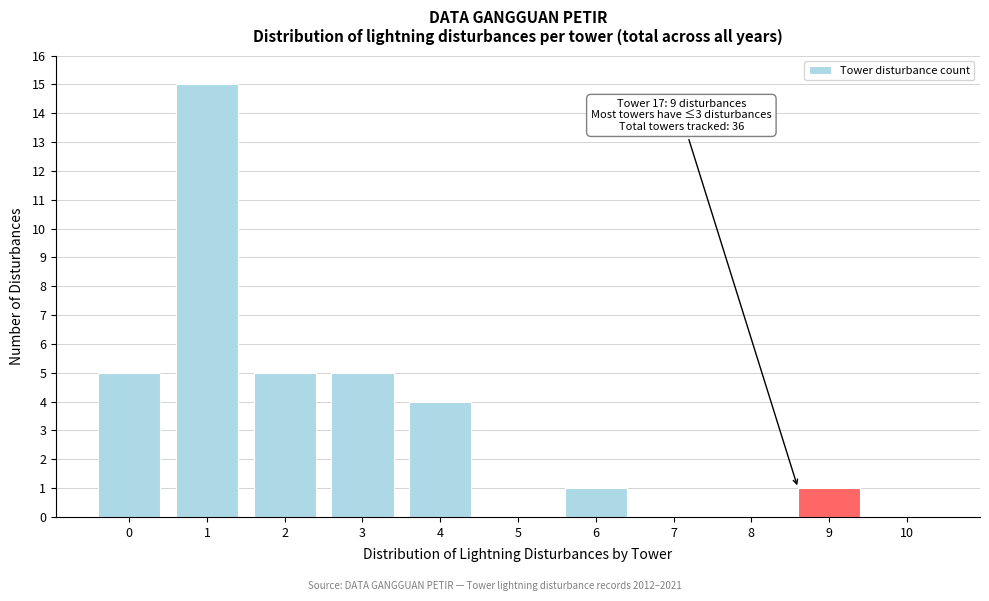

Reading left to right, extract all data points from this chart.

0=5	1=15	2=5	3=5	4=4	5=0	6=1	7=0	8=0	9=1	10=0